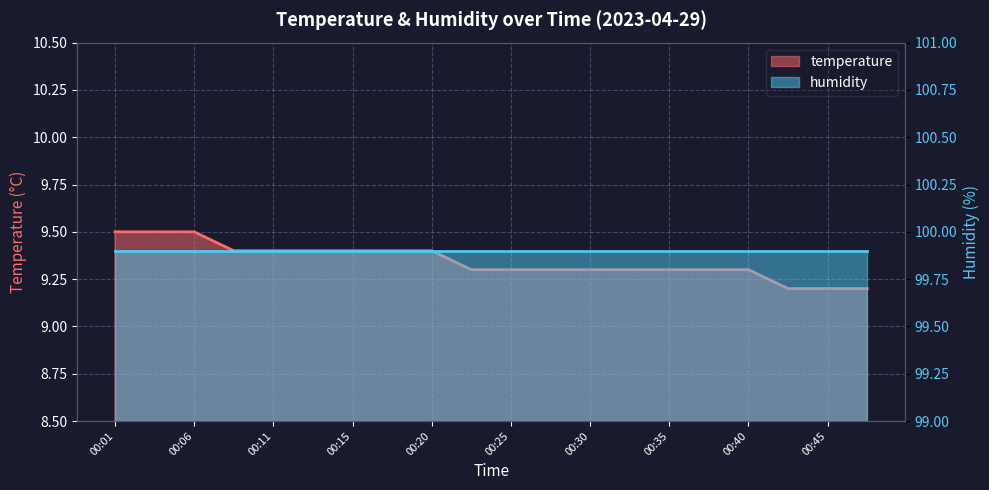

Read the value at 00:40.

9.3